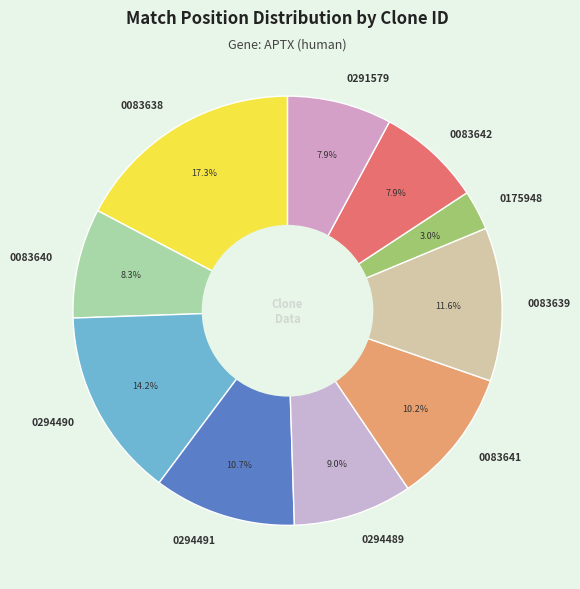

Count the number of slices in the pie.

10